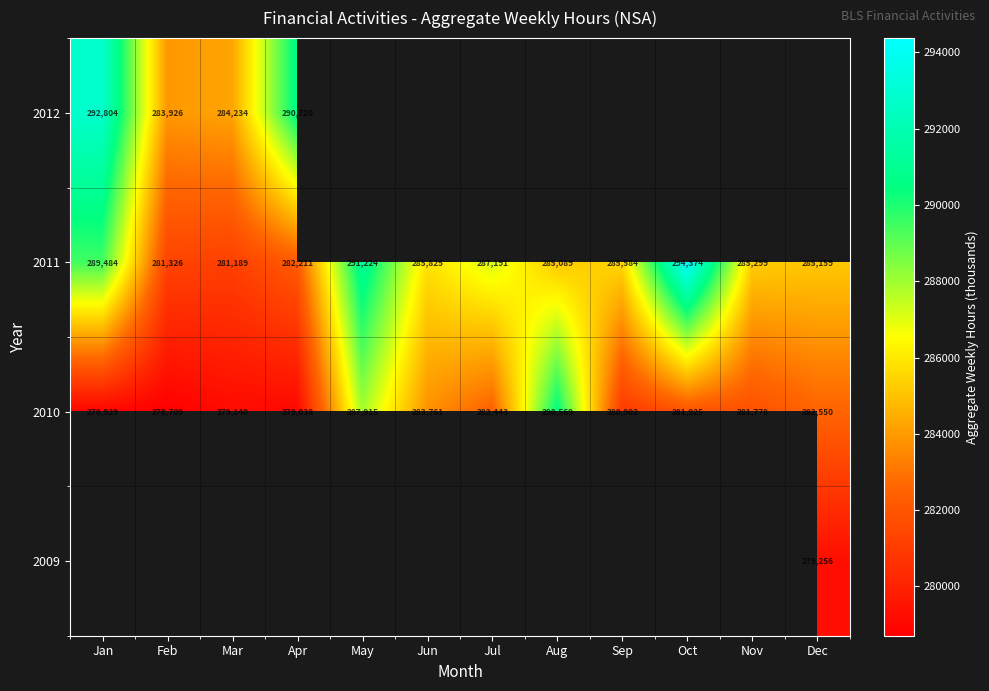

What is the difference between the maximum and minimum values in the 2010 series?

11860